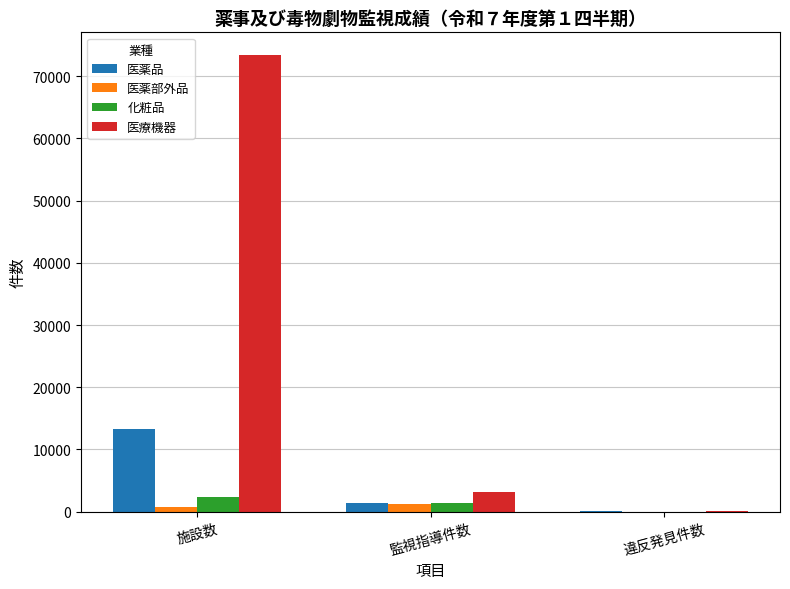

Which label corresponds to the largest value in the chart?

施設数